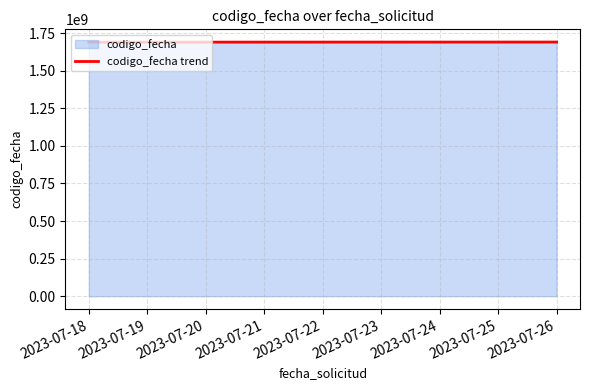

What is the value of the 3rd point from the left?

1690797910